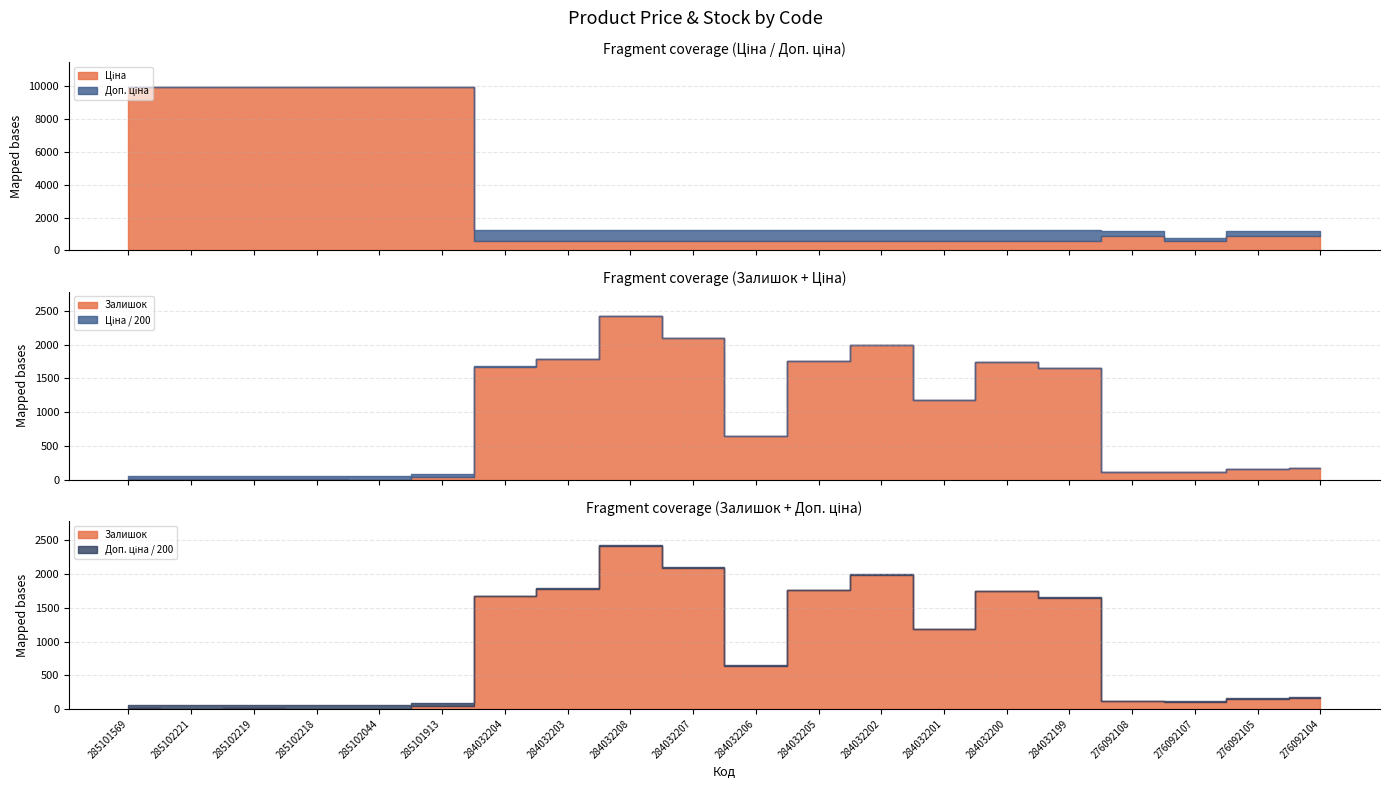

Which series changed the most between 284032205 and 284032199?

Залишок